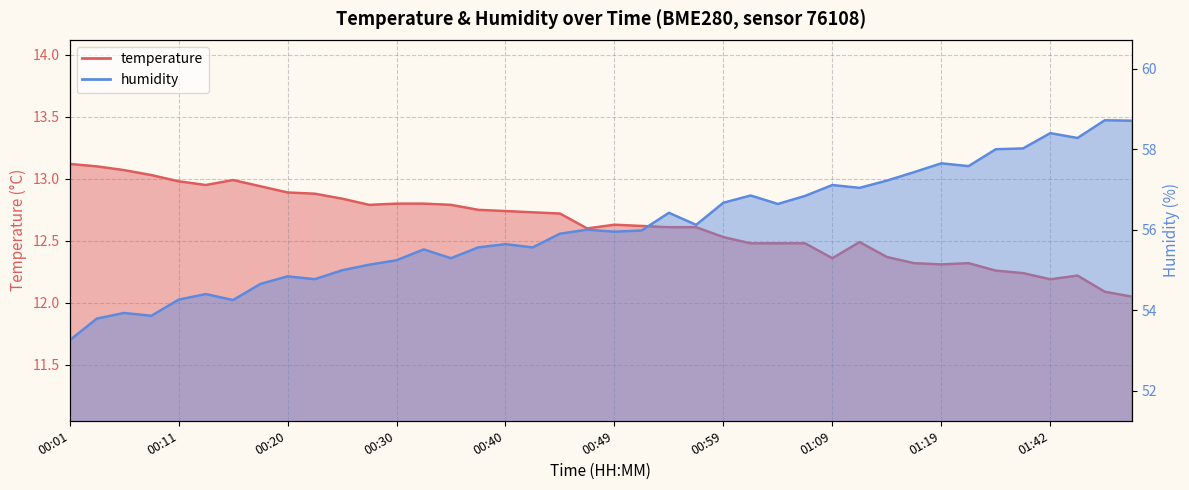

What is the value of the humidity point at the 40th from the left?

58.7